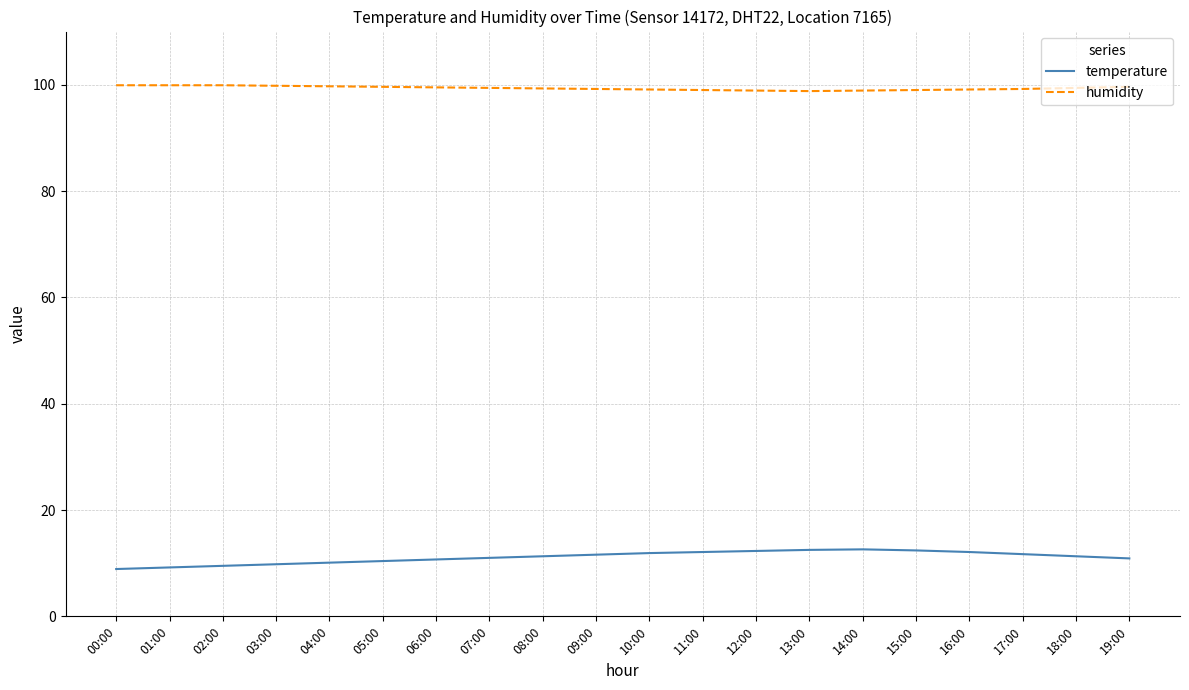

What position from the right is 07:00?

13